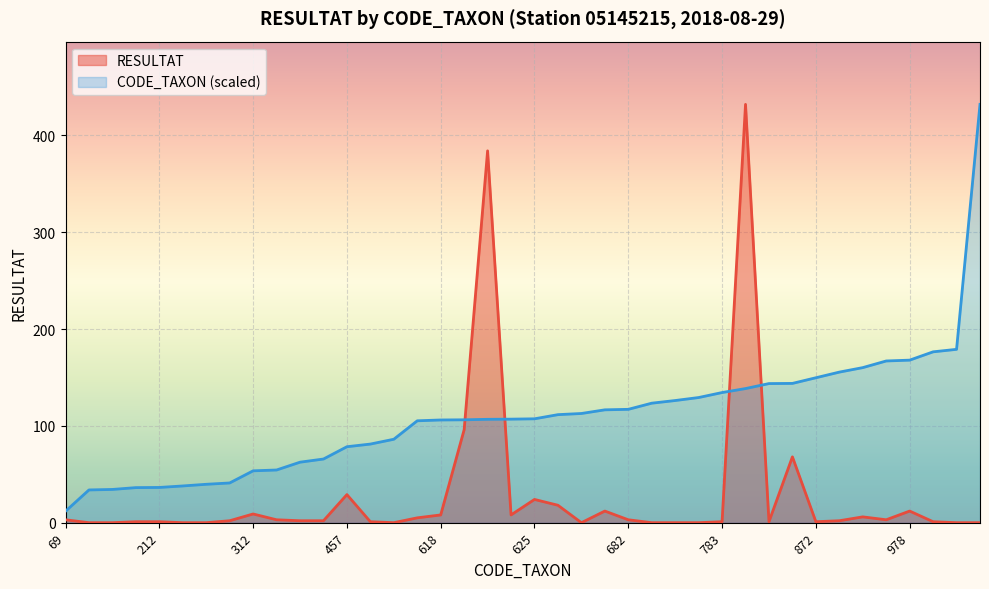

List the series in order of their peak value, lowest first.

RESULTAT_line, CODE_TAXON_line